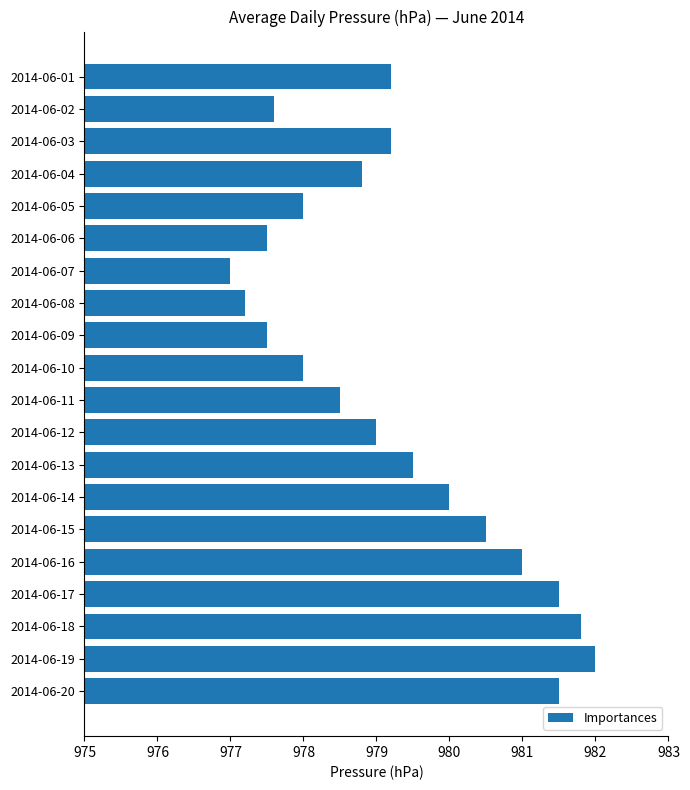

Reading bottom to top, transcribe all the data shown in this chart.

981.5	982.0	981.8	981.5	981.0	980.5	980.0	979.5	979.0	978.5	978.0	977.5	977.2	977.0	977.5	978.0	978.8	979.2	977.6	979.2